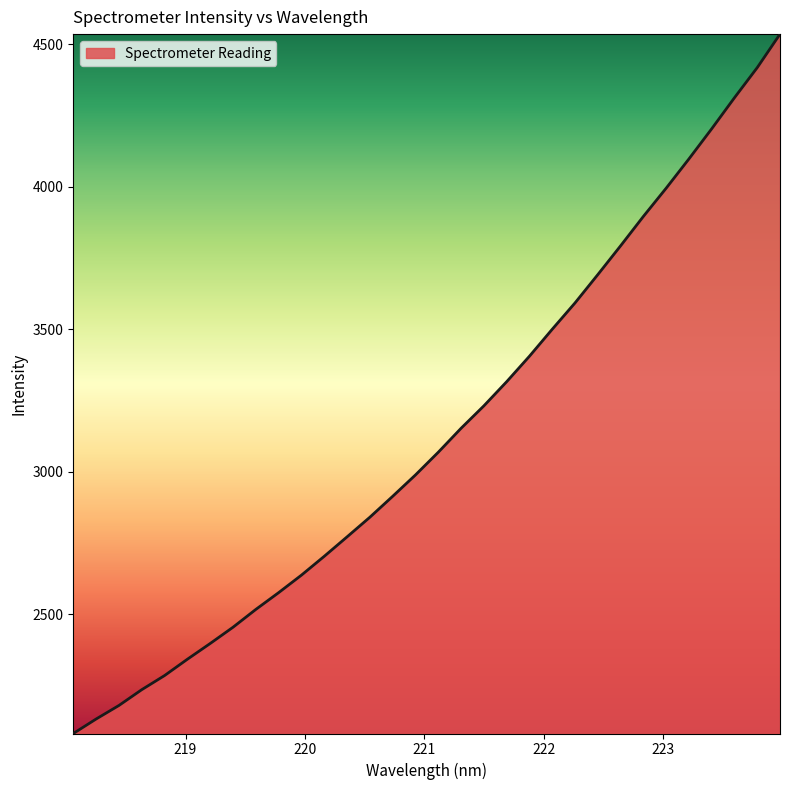

What is the minimum value shown in the chart?

2082.4